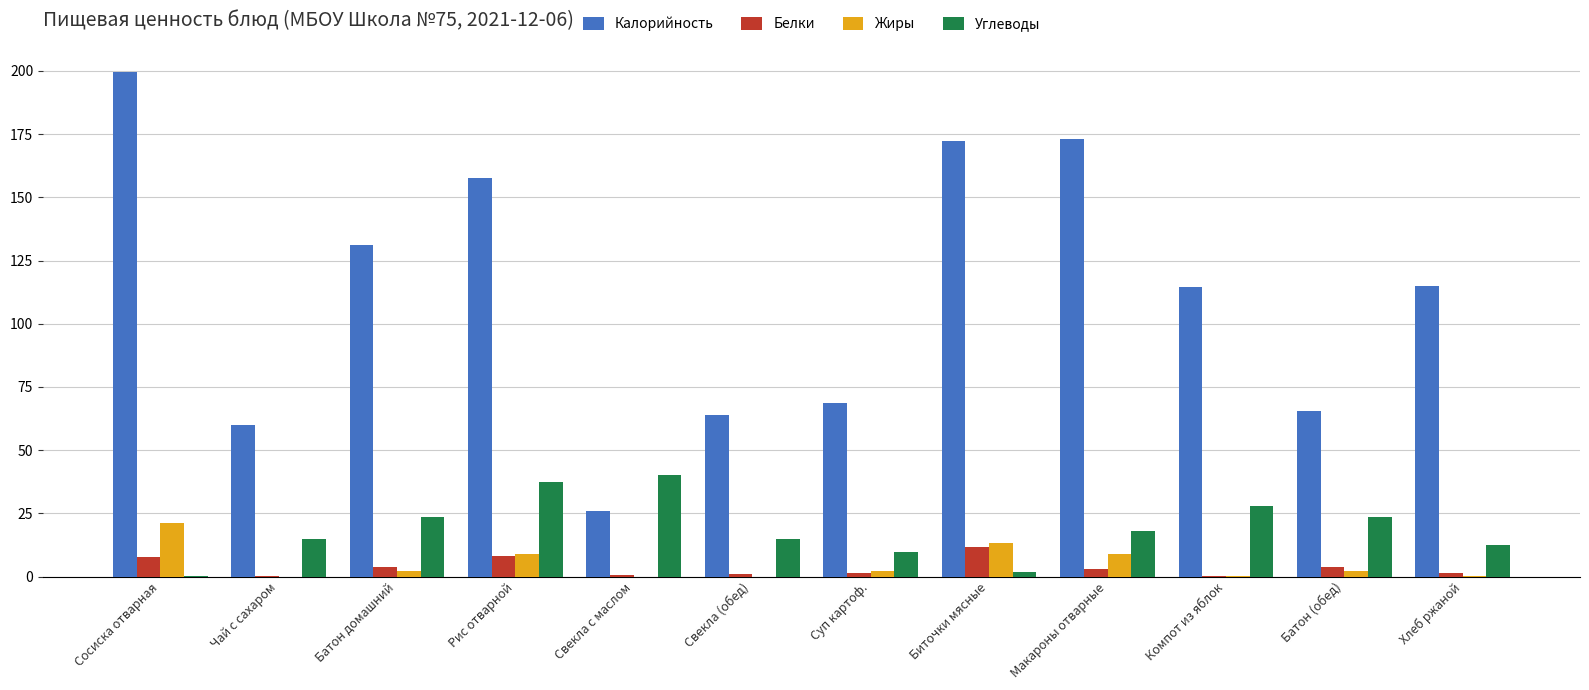

Which series changed the most between Рис отварной and Батон (обед)?

Калорийность